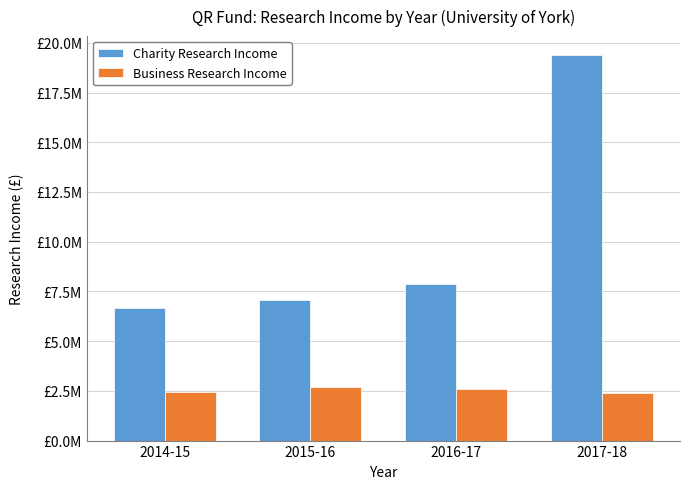

Reading left to right, transcribe all the data shown in this chart.

Charity Research Income: 6649000	7072000	7870000	19368000
Business Research Income: 2440000	2681000	2597000	2395000